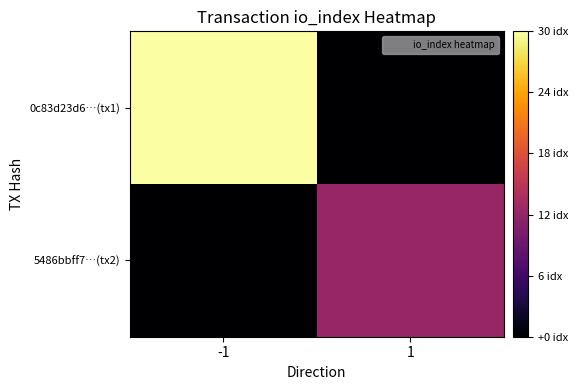

List the series in order of their peak value, lowest first.

5486bbff7…(tx2), 0c83d23d6…(tx1)